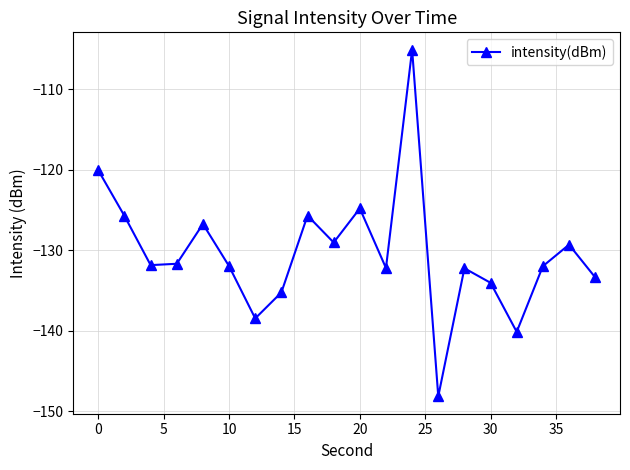

What is the difference between the maximum and minimum values?

43.1